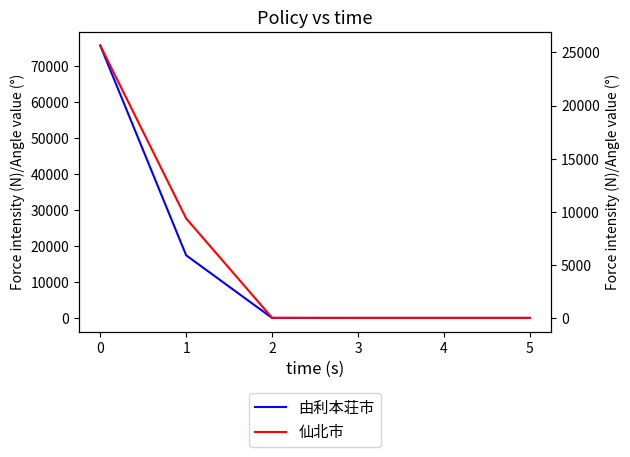

Where is 仙北市 nearest to the value 12837?

1